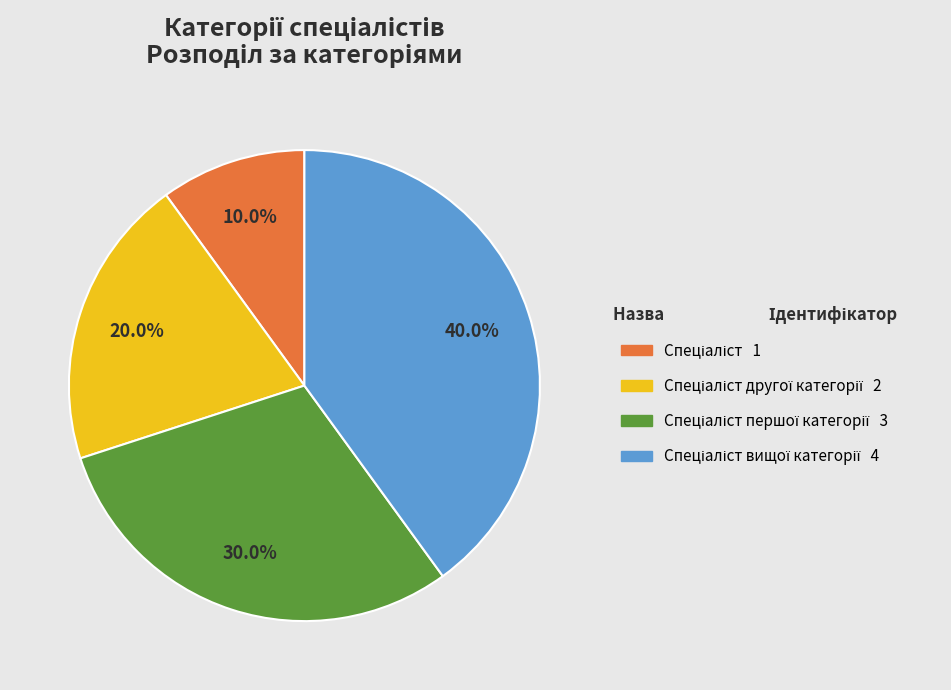

Is there a majority slice in this chart?

No